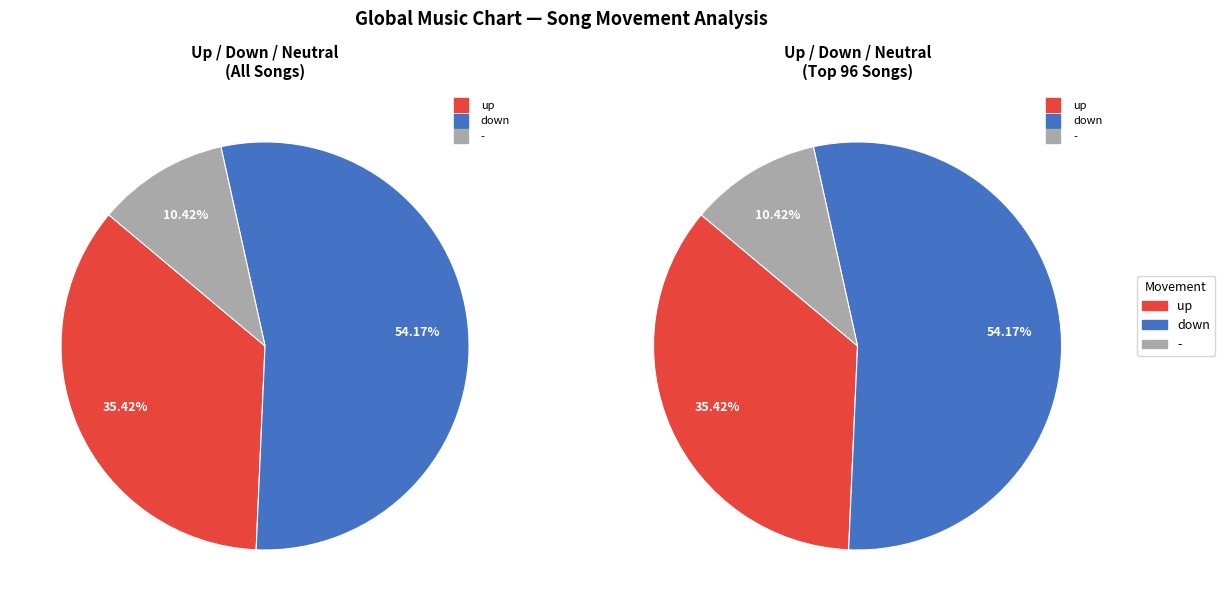

To the nearest percent, what is the combined percentage of - and down?

65%